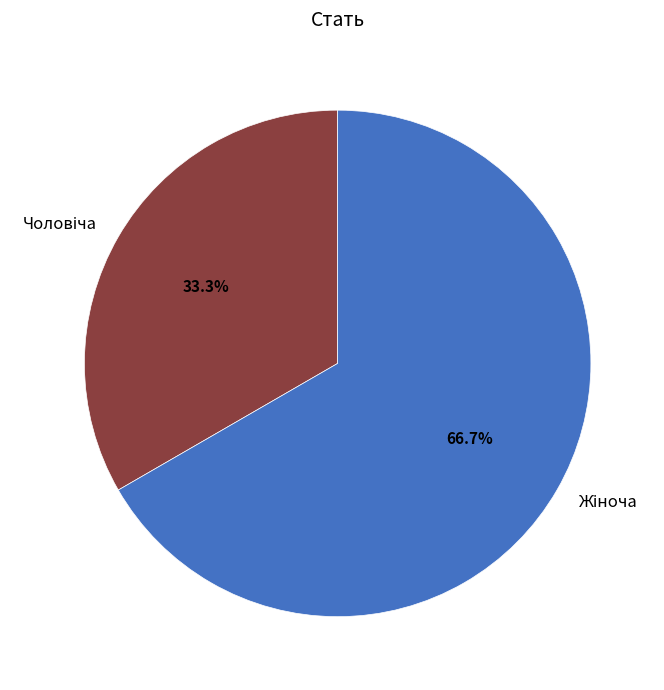

Is there a majority slice in this chart?

Yes